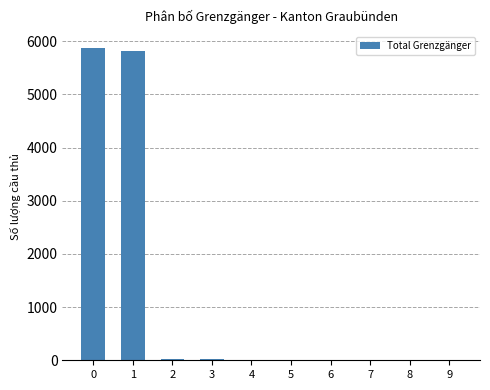

What is the sum of all values?

11753